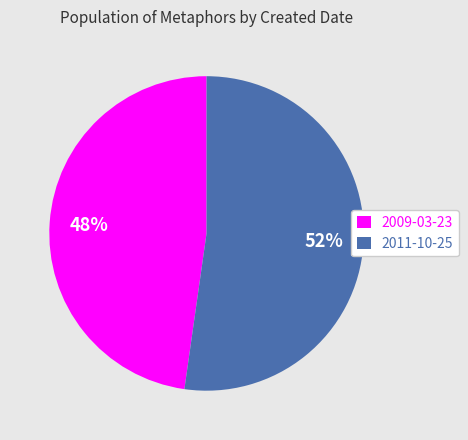

To the nearest percent, what is the combined percentage of 2011-10-25 and 2009-03-23?

100%